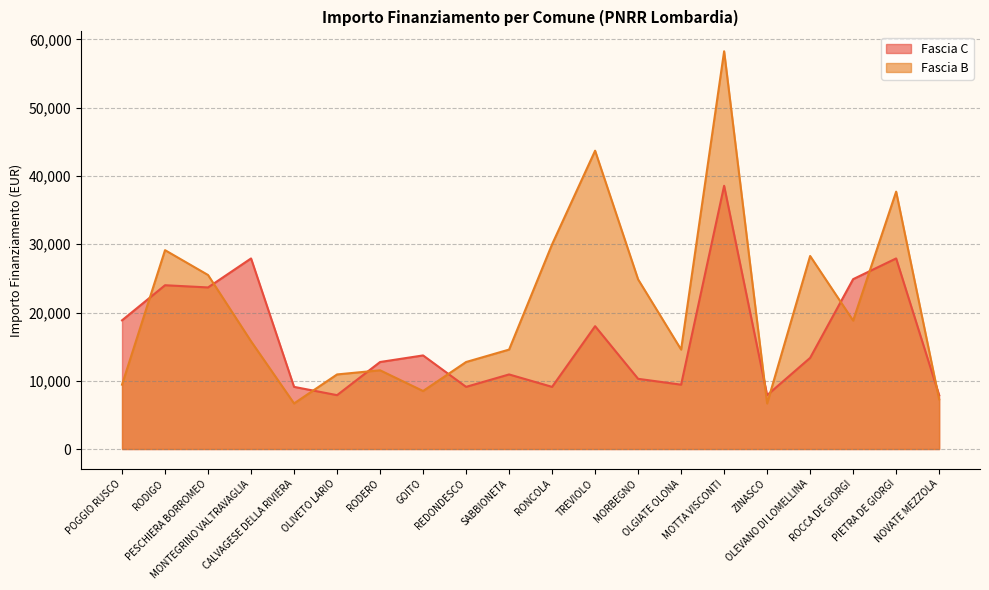

Does the chart have visible grid lines?

Yes